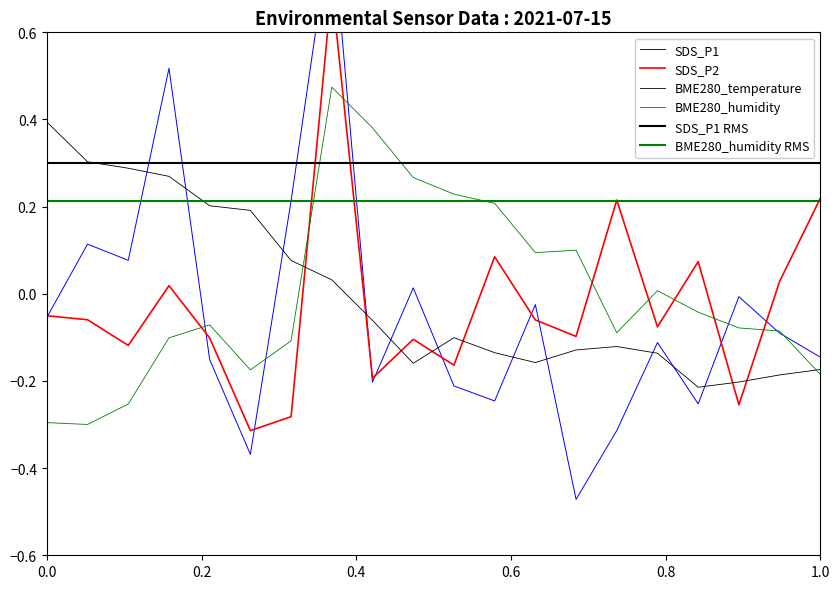

True or false: BME280_temperature has a value of -0.1 at 03:40.

False